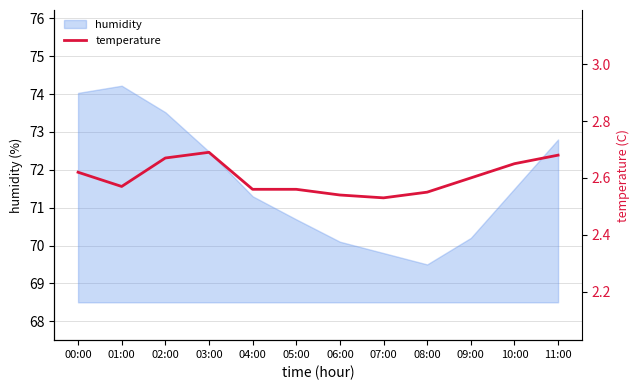

Is it true that the value at 09:00 is 2.6?

True